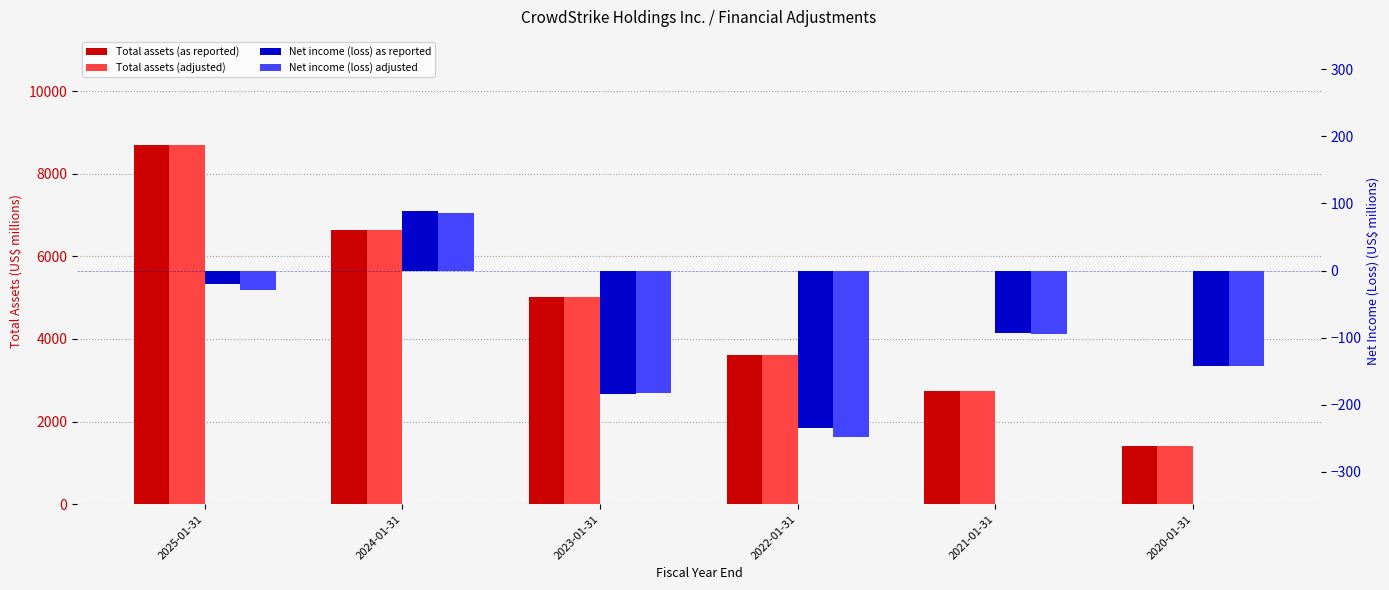

What position from the left is 2025-01-31?

1